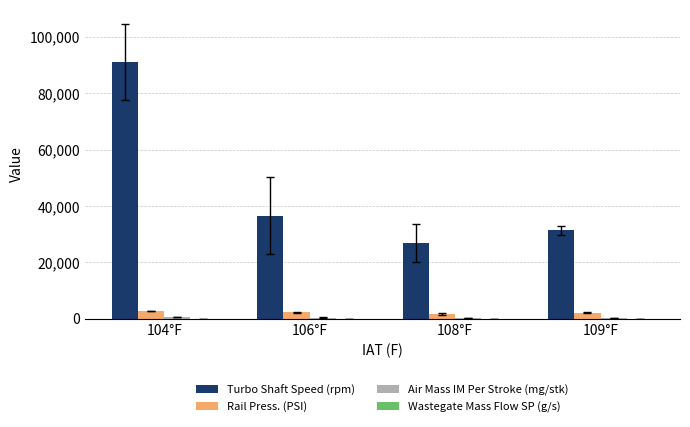

At which category is the sum across all series the highest?

104°F